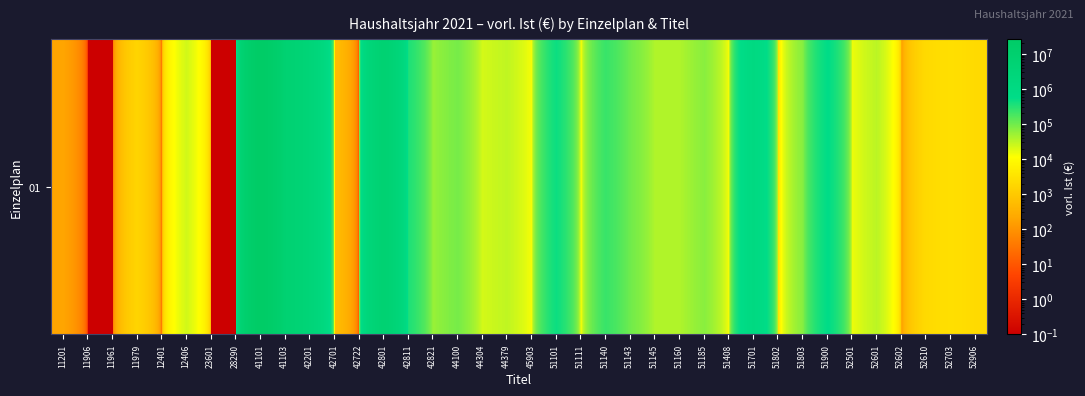

Reading left to right, transcribe all the data shown in this chart.

11201=200.0	11906=0.1	11961=0.1	11979=1658.9	12401=15.0	12406=22675.0	23601=0.1	28290=0.1	41101=26974807.3	41103=6695121.6	42201=3173887.1	42701=608.9	42722=0.1	42801=6535825.5	42811=349298.3	42821=53757.2	44100=91232.6	44304=21897.1	44379=30016.3	45903=13000.0	51101=461478.7	51111=11080.3	51140=234302.5	51143=98991.6	51145=37722.8	51160=37469.4	51185=68223.0	51408=12608.8	51701=1153592.6	51802=2369.6	51803=71644.6	51900=564005.2	52501=14985.0	52601=31992.8	52602=139.9	52610=2150.2	52703=2755.5	52906=2184.2